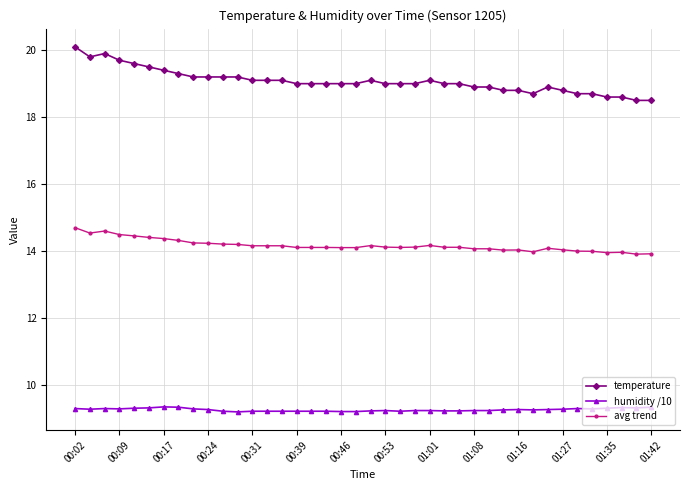

True or false: humidity /10 has more than 0 points higher than both neighbors.

True